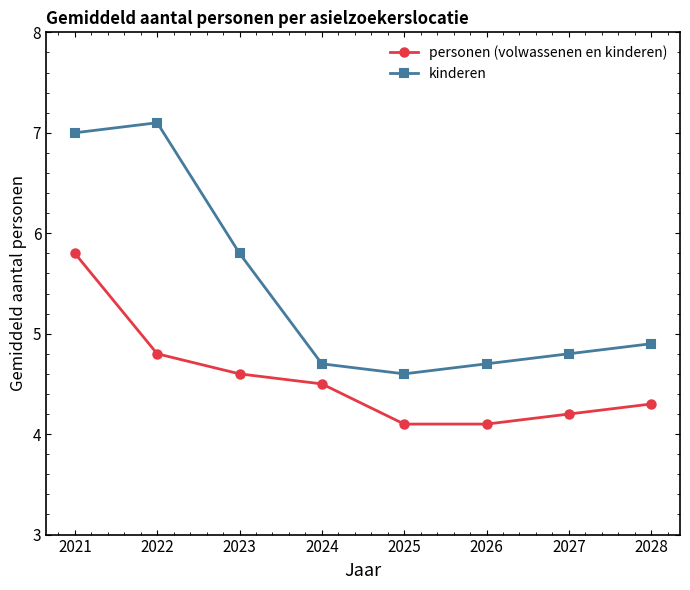

Reading left to right, extract all data points from this chart.

personen (volwassenen en kinderen): 2021=5.8	2022=4.8	2023=4.6	2024=4.5	2025=4.1	2026=4.1	2027=4.2	2028=4.3
kinderen: 2021=7.0	2022=7.1	2023=5.8	2024=4.7	2025=4.6	2026=4.7	2027=4.8	2028=4.9